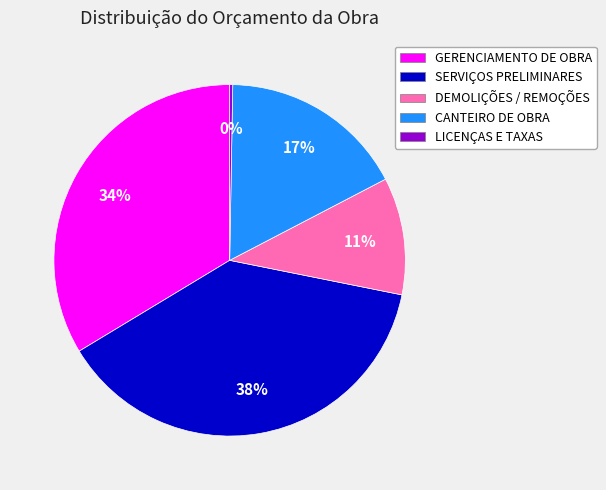

Combined, do CANTEIRO DE OBRA and DEMOLIÇÕES / REMOÇÕES account for over 50%?

No